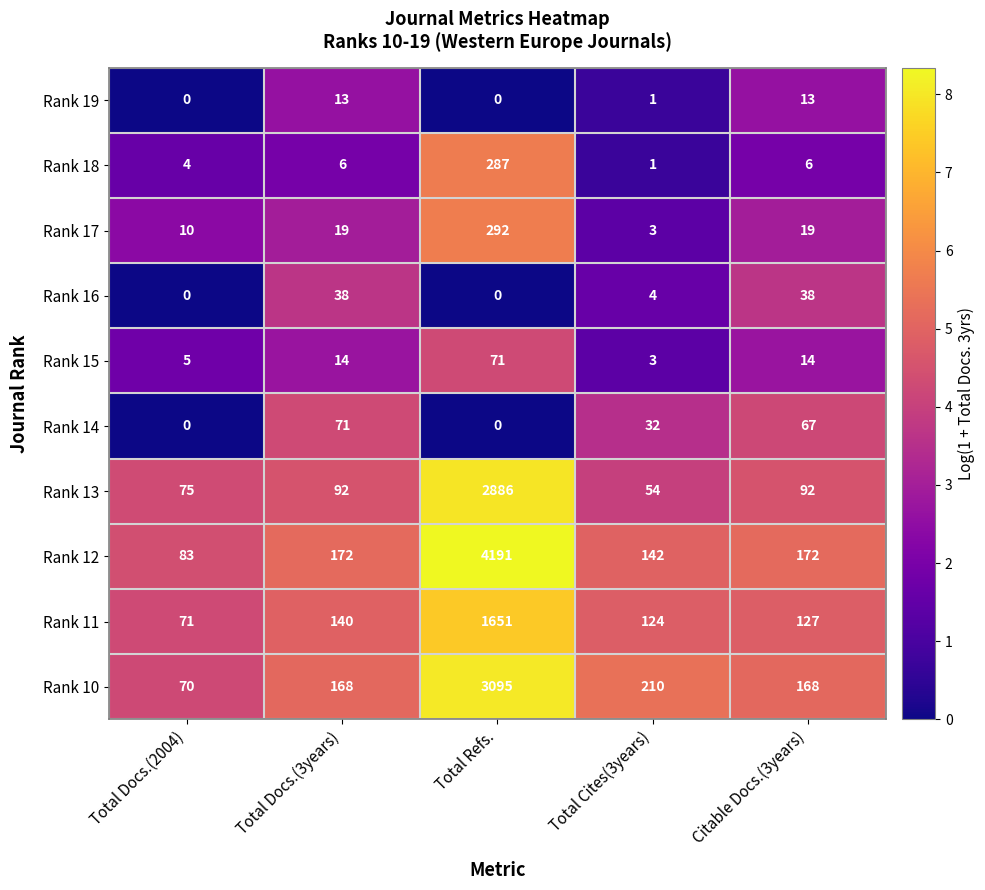

At which category is the sum across all series the highest?

Total Refs.